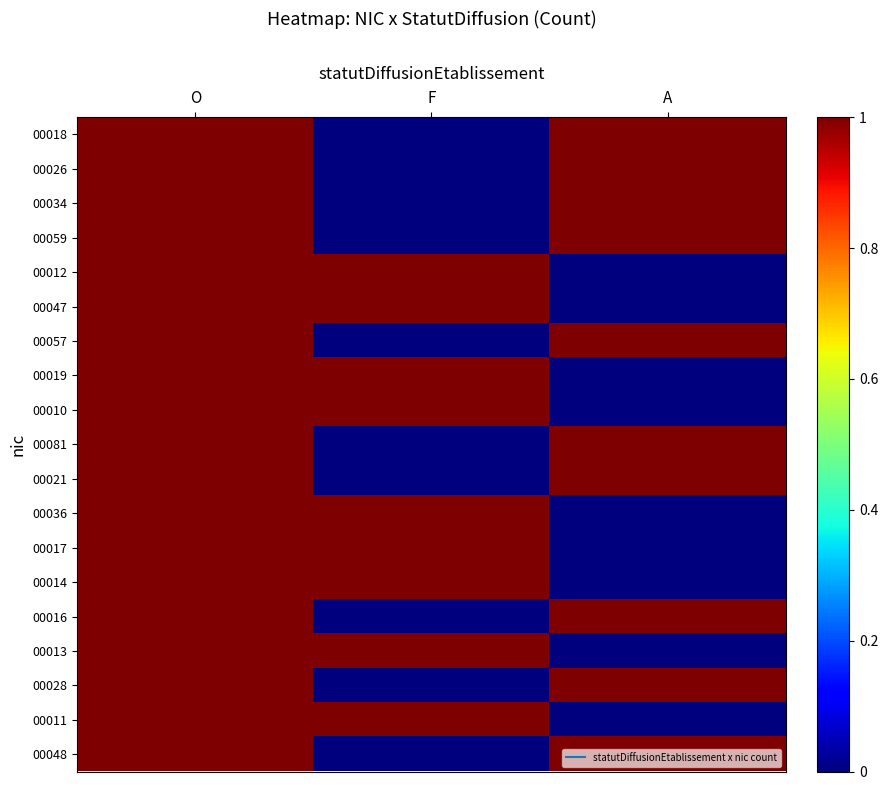

Reading right to left, what are all the values shown in this chart?

00018: A=1	F=0	O=1
00026: A=1	F=0	O=1
00034: A=1	F=0	O=1
00059: A=1	F=0	O=1
00012: A=0	F=1	O=1
00047: A=0	F=1	O=1
00057: A=1	F=0	O=1
00019: A=0	F=1	O=1
00010: A=0	F=1	O=1
00081: A=1	F=0	O=1
00021: A=1	F=0	O=1
00036: A=0	F=1	O=1
00017: A=0	F=1	O=1
00014: A=0	F=1	O=1
00016: A=1	F=0	O=1
00013: A=0	F=1	O=1
00028: A=1	F=0	O=1
00011: A=0	F=1	O=1
00048: A=1	F=0	O=1